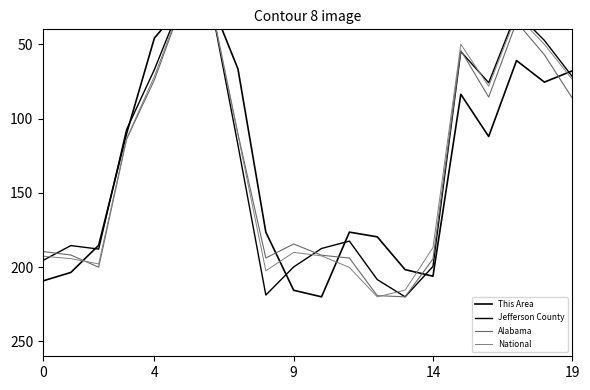

What is the difference between the second highest and minimum values in the Alabama series?

199.2